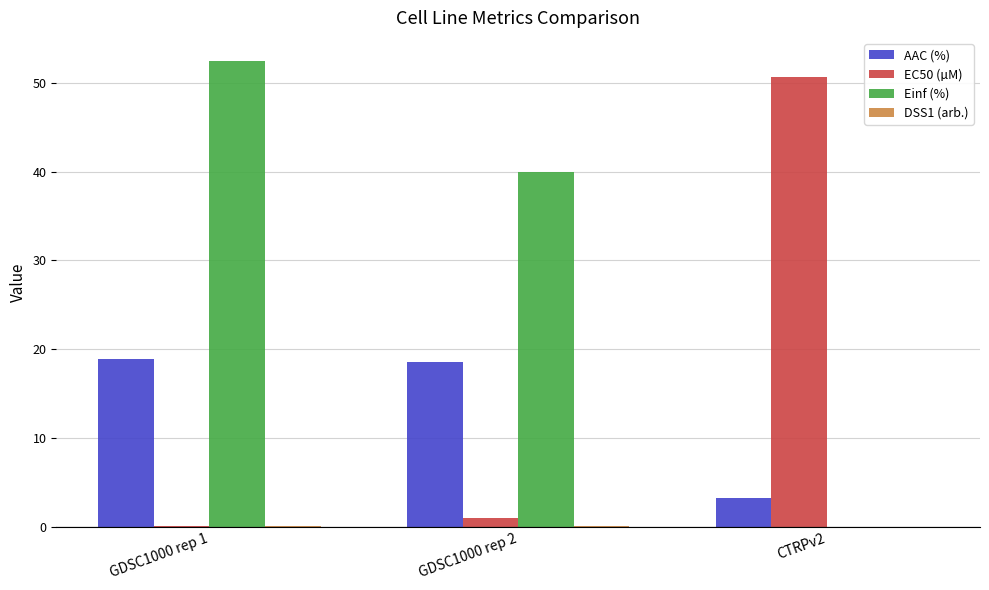

What is the average value of the Einf (%) series?

30.8